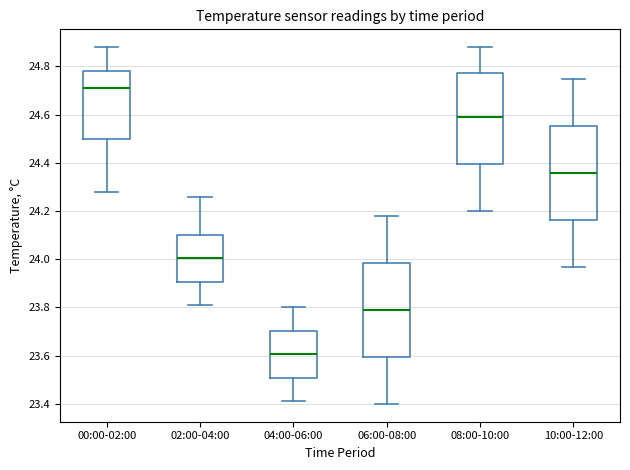

Reading left to right, transcribe this box plot: for each box, give where its median line is, the range the box spans, and where its two whiskers end, as read against the y-axis. The values are not printed on the chart, so give them approximately, as read against the axis.

00:00-02:00: median 24.72, box 24.50 to 24.78, whiskers 24.28 to 24.88
02:00-04:00: median 24.00, box 23.90 to 24.10, whiskers 23.82 to 24.26
04:00-06:00: median 23.60, box 23.50 to 23.70, whiskers 23.42 to 23.80
06:00-08:00: median 23.80, box 23.60 to 23.98, whiskers 23.40 to 24.18
08:00-10:00: median 24.60, box 24.40 to 24.78, whiskers 24.20 to 24.88
10:00-12:00: median 24.36, box 24.16 to 24.56, whiskers 23.98 to 24.76